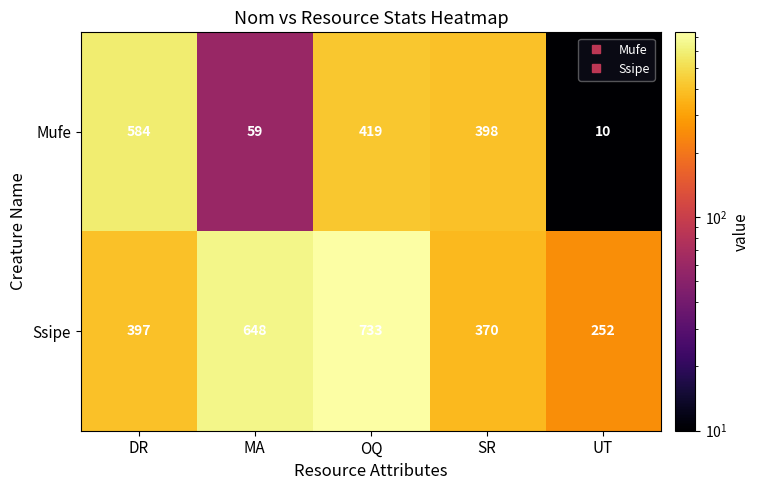

True or false: Mufe has a value of 87 at MA.

False